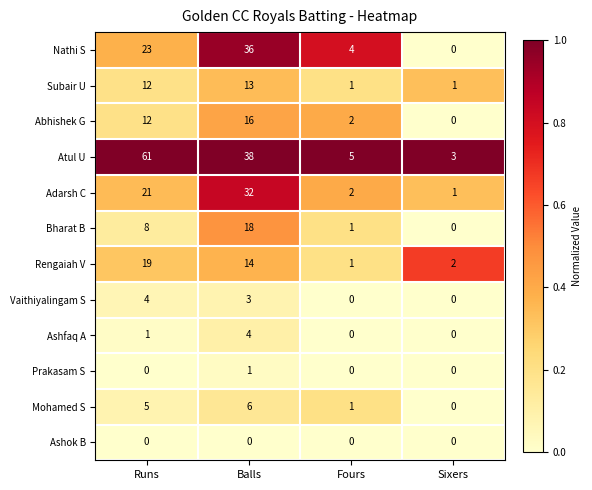

What is the spread (max minus min) of values at Fours?

5